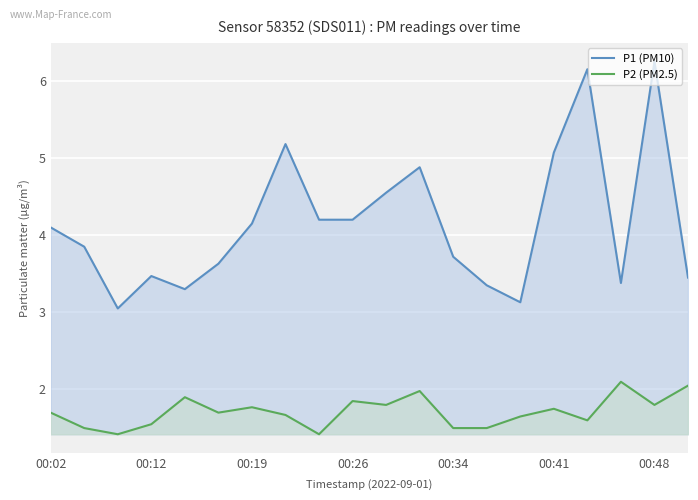

True or false: P2 (PM2.5) and P1 (PM10) intersect in this chart.

False